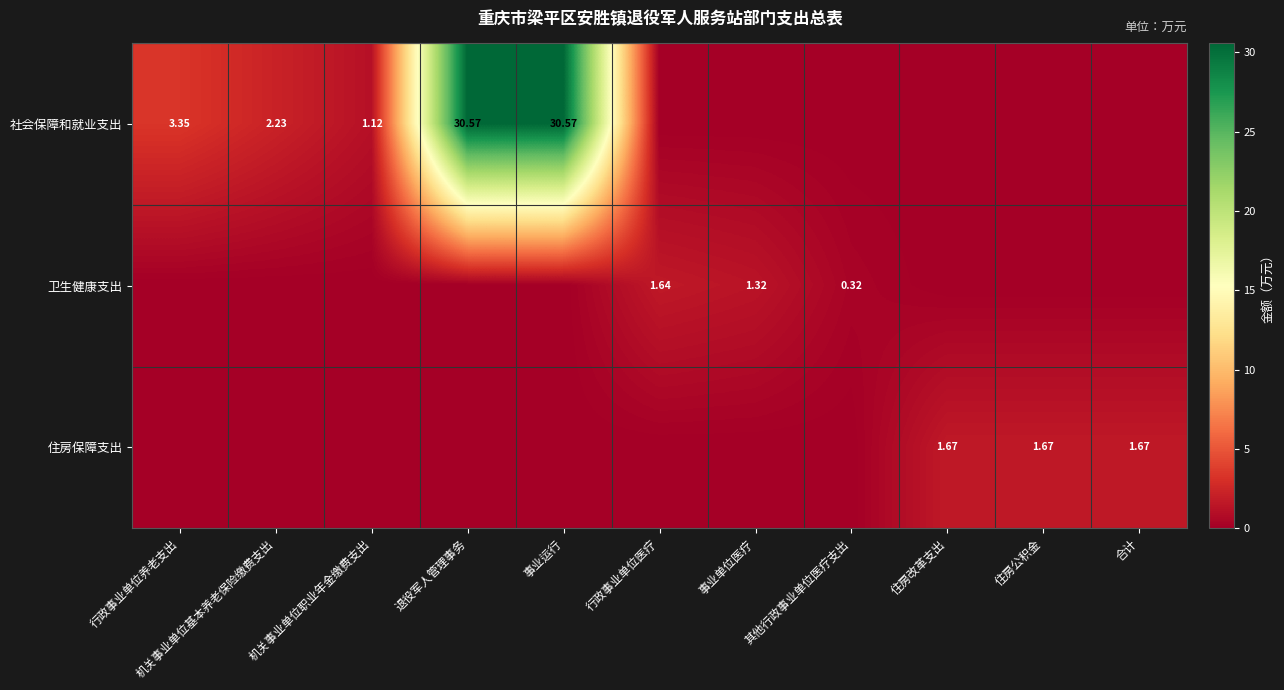

Is the value of 住房保障支出 at 合计 greater than the value of 社会保障和就业支出 at 退役军人管理事务?

No